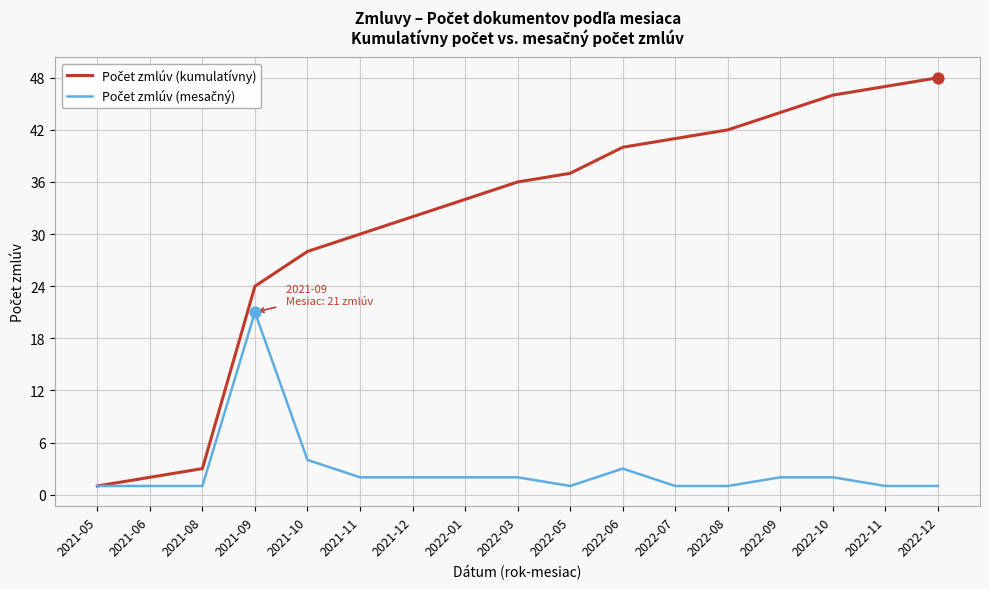

What is the greatest value displayed?

48